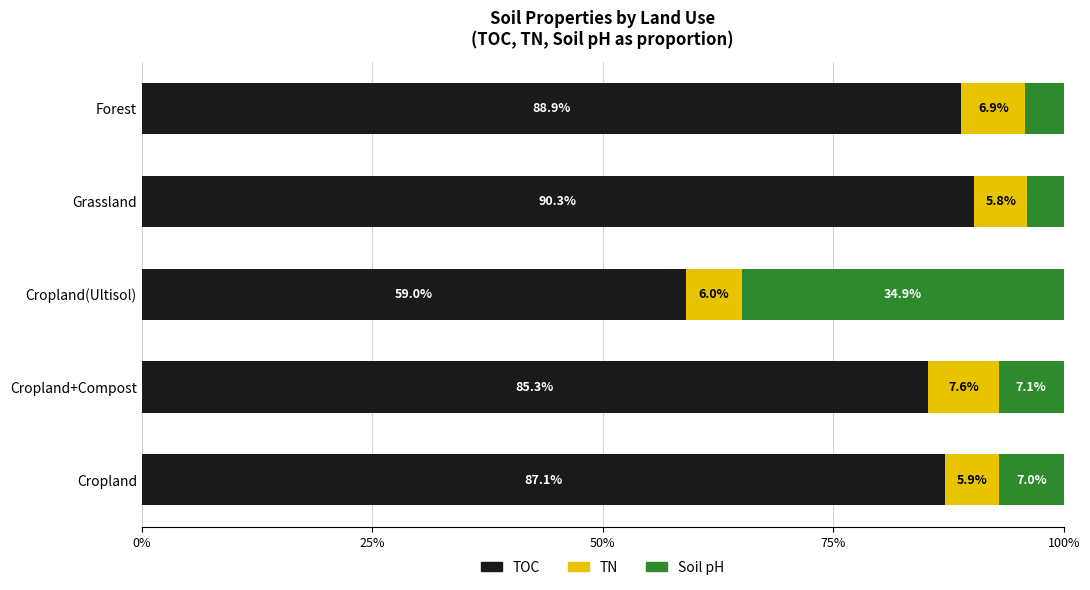

At which label does TOC reach its minimum?

Cropland(Ultisol)